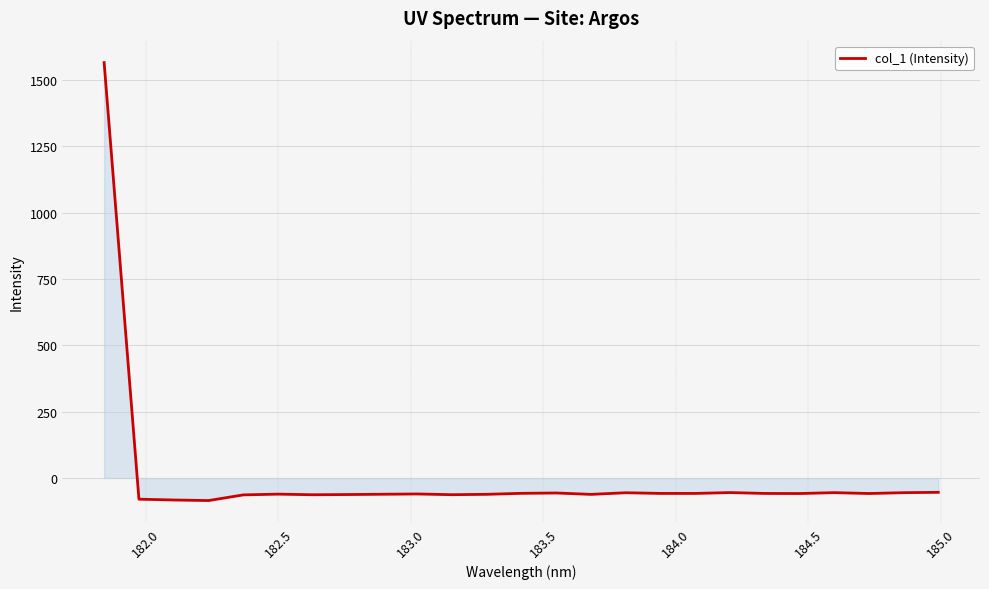

What is the difference between the maximum and minimum values?

1650.6